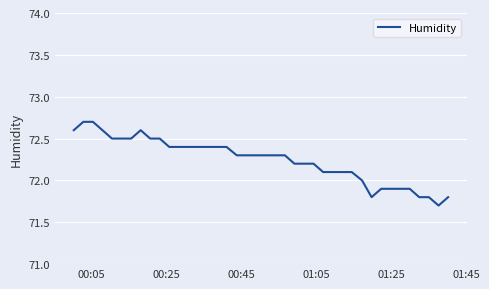

What is the difference between the maximum and minimum values?

1.0